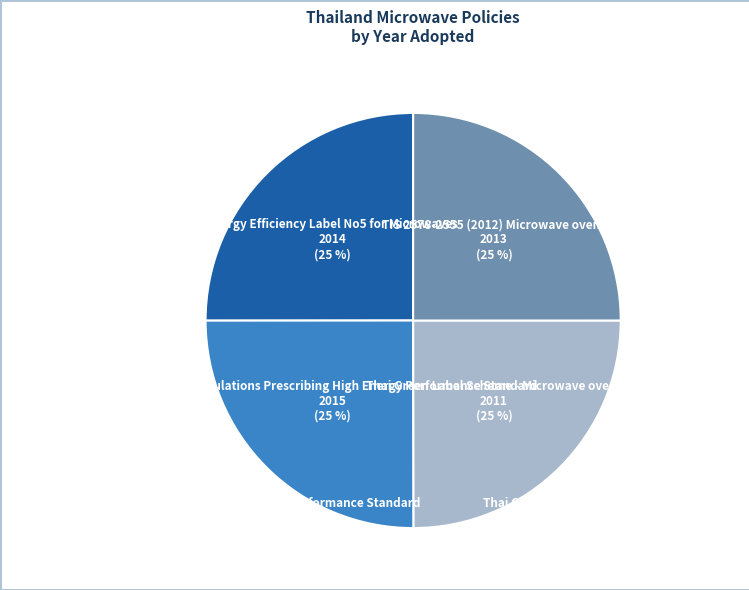

Between Thai Green Label Scheme - Microwave ovens and Energy Efficiency Label No5 for Microwaves, which is larger?

Energy Efficiency Label No5 for Microwaves